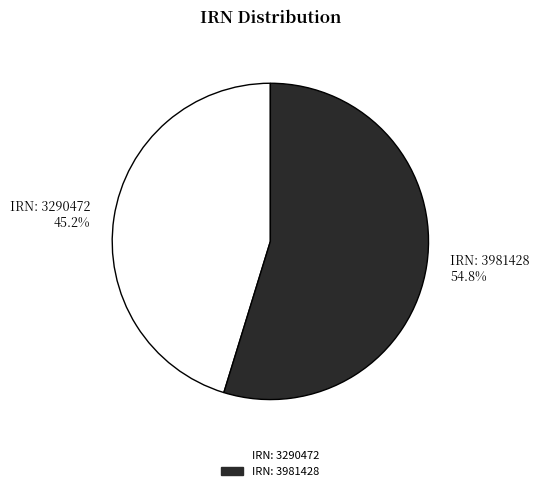

Approximately how many times larger is the value at IRN: 3290472 45.2% compared to IRN: 3981428 54.8%?

0.8